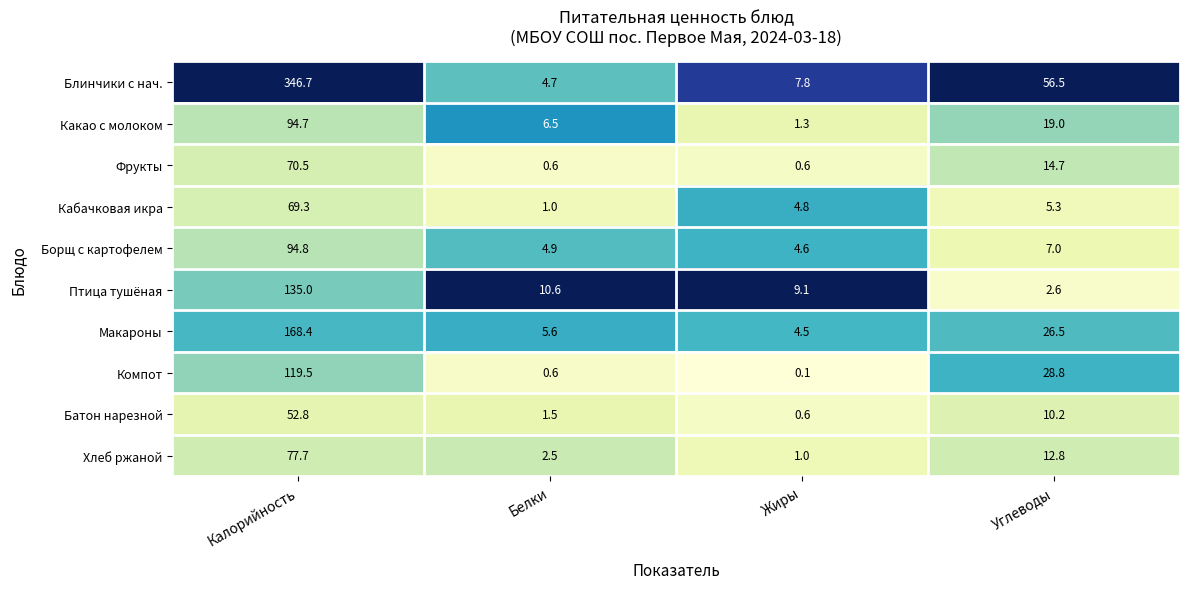

List the labels in order of Кабачковая икра value, smallest first.

Белки, Жиры, Углеводы, Калорийность